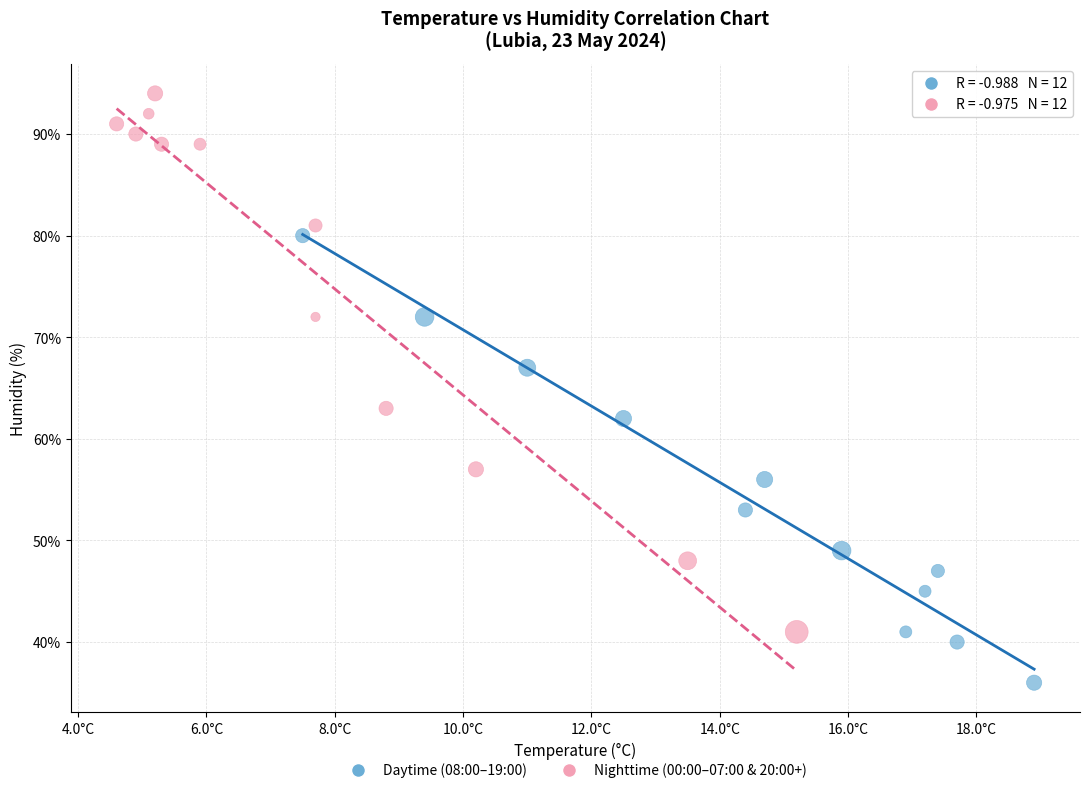

What are all the series names shown in the legend?

Daytime (08:00–19:00), Nighttime (00:00–07:00 & 20:00+)